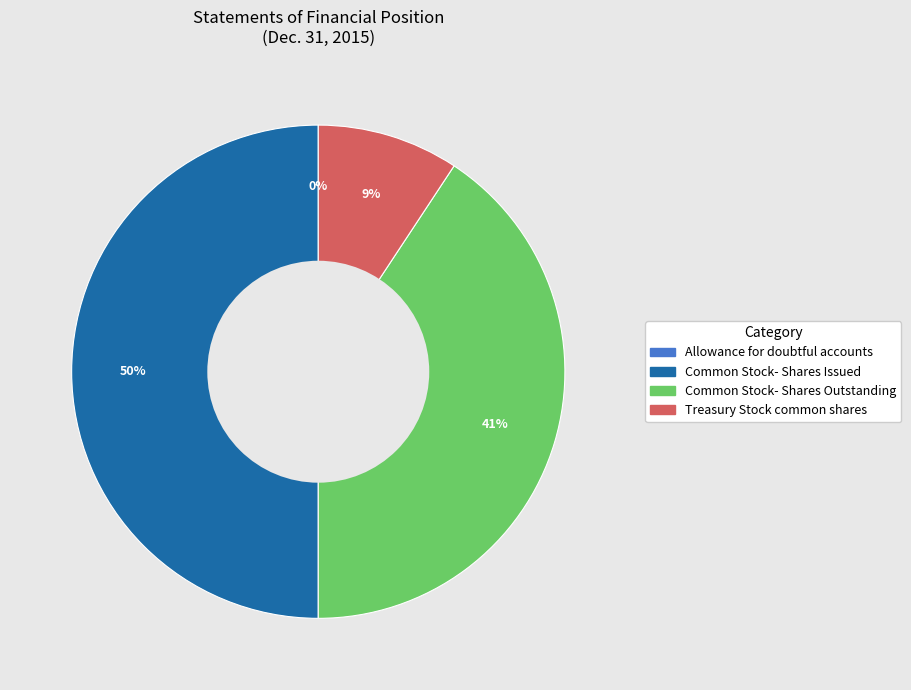

Does Treasury Stock common shares represent more than half of the total?

No